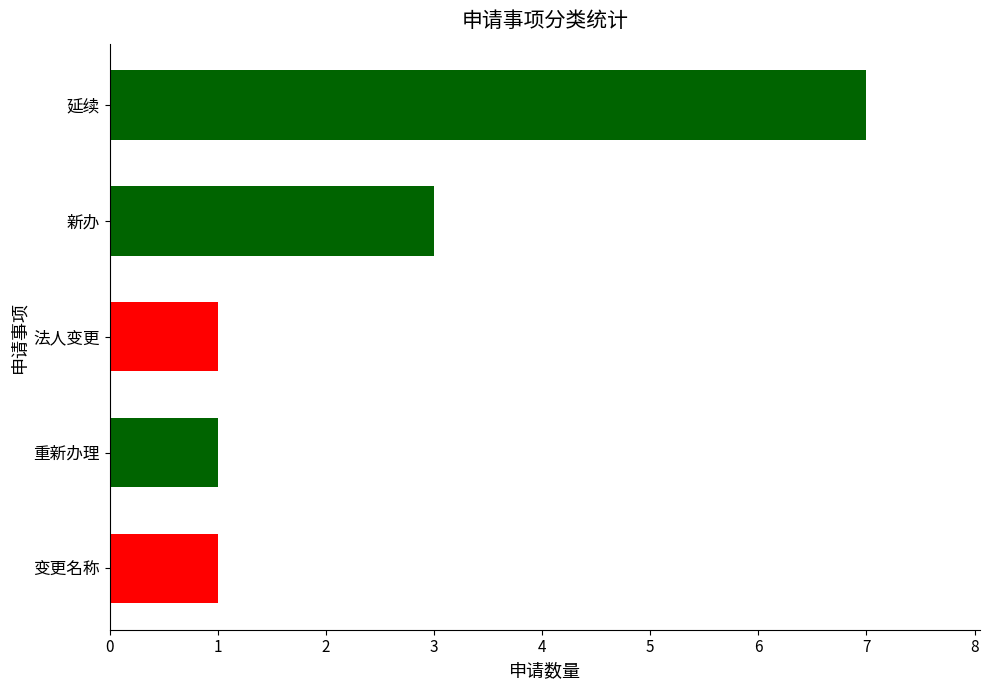

Where is the data nearest to the value 4?

新办